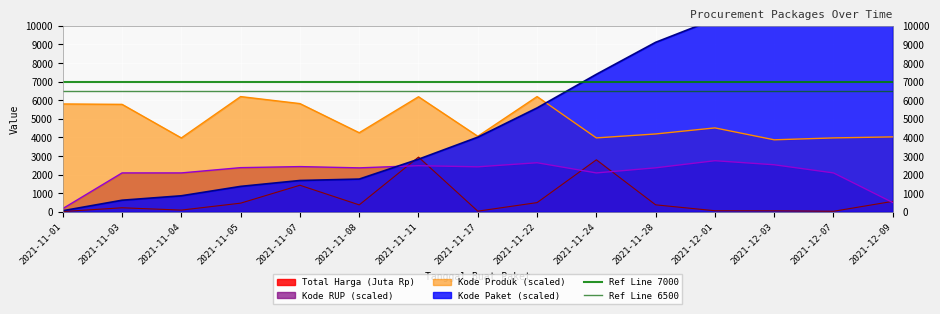

What is the value of the Ref Line 6500 point at the 2nd from the left?

6500